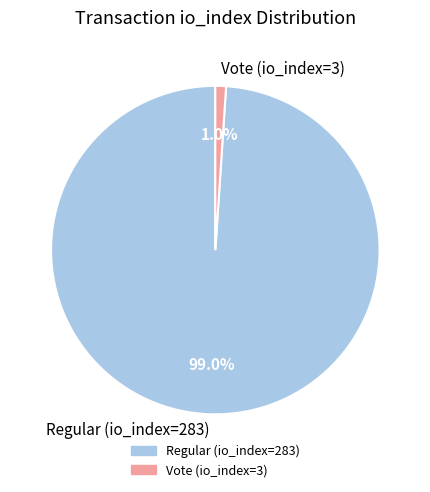

To the nearest percent, what percentage of the pie is Regular (io_index=283)?

99%